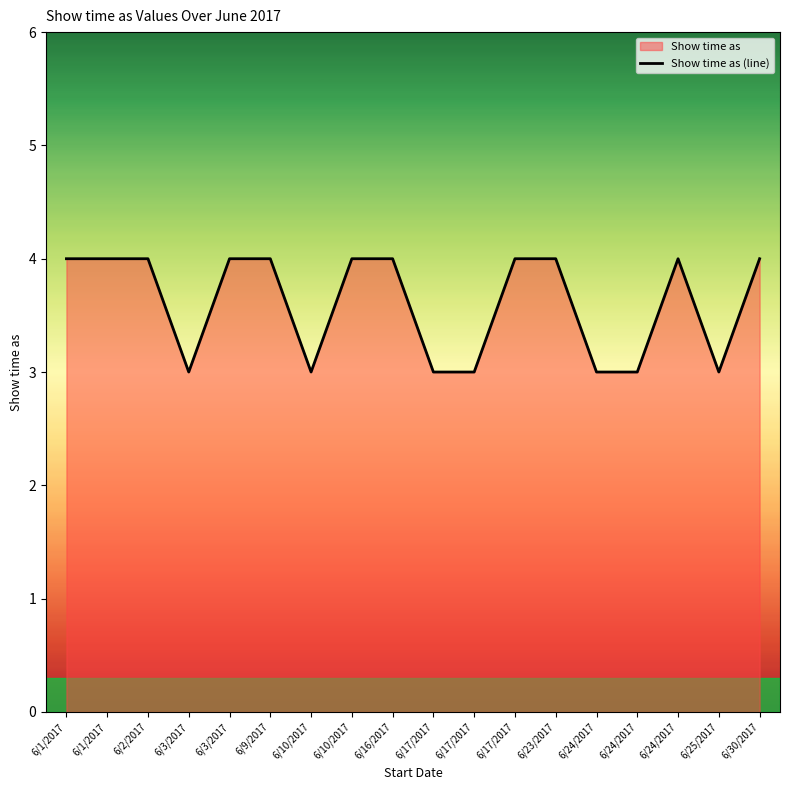

Which has a higher value, 6/1/2017 or 6/2/2017?

6/1/2017